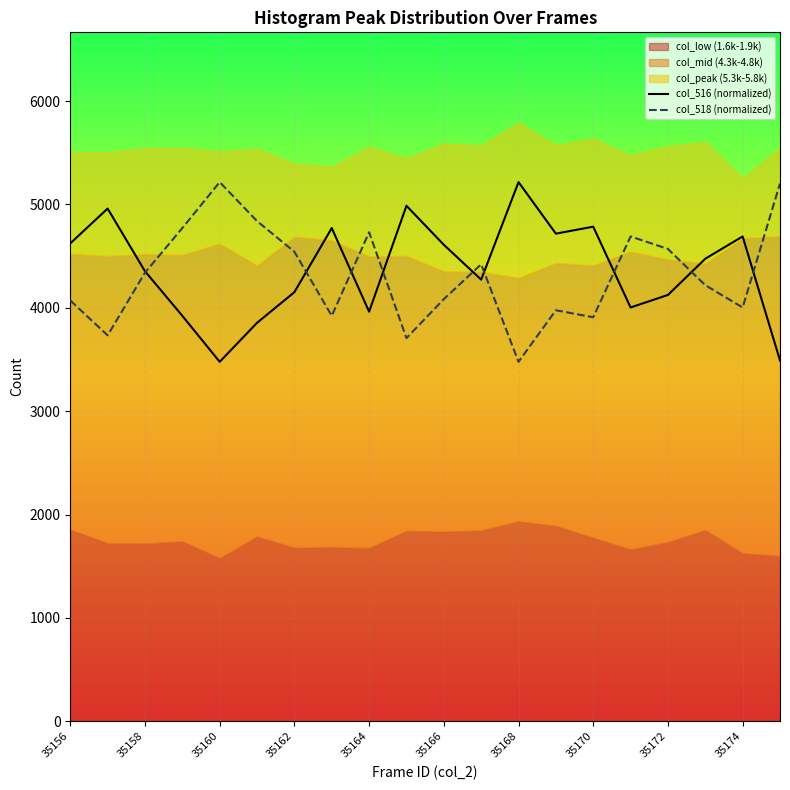

Does the chart display data point markers on the line(s)?

No